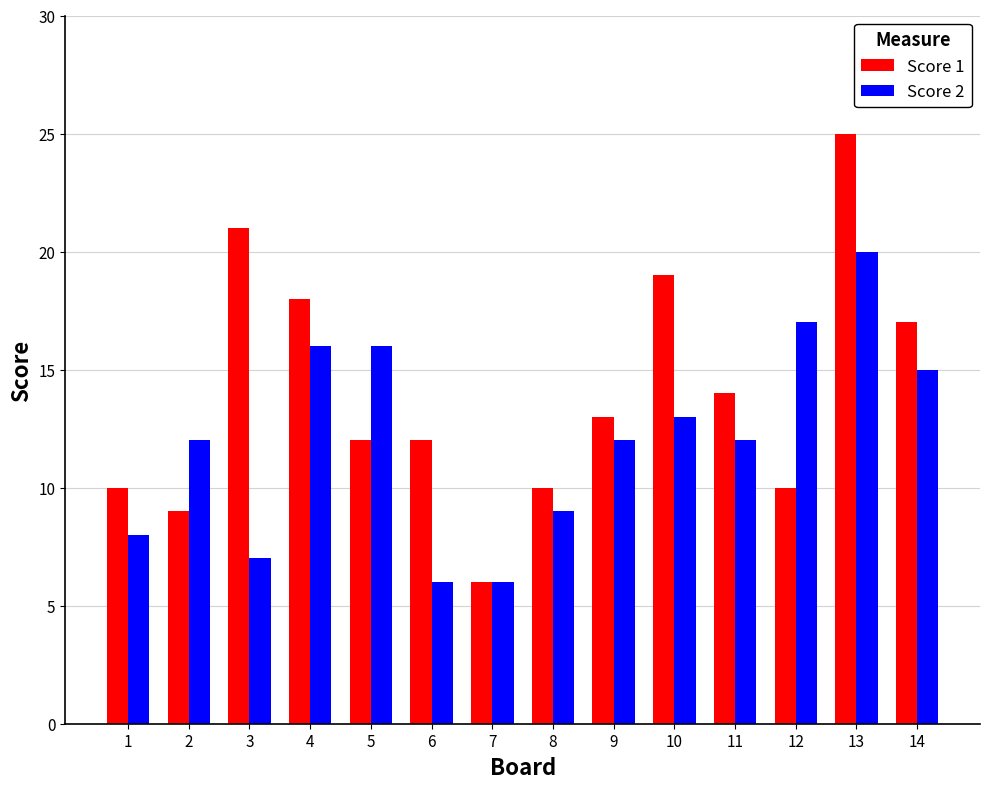

List the series in order of their overall mean, highest first.

Score 1, Score 2